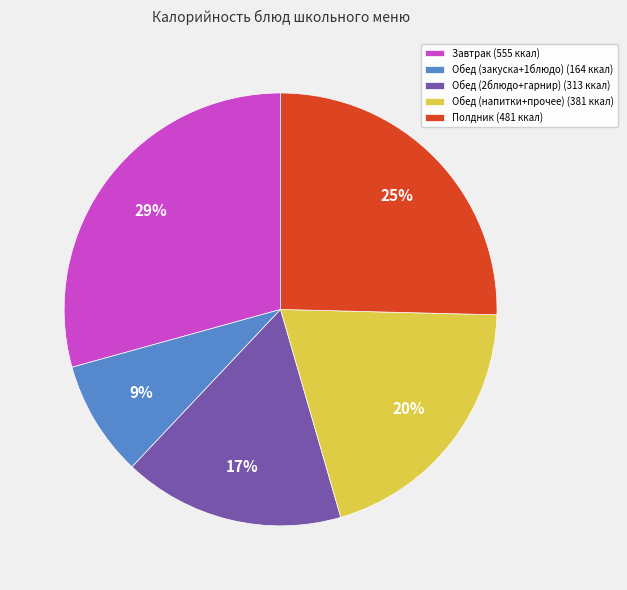

Is there any slice that represents more than half of the pie?

No